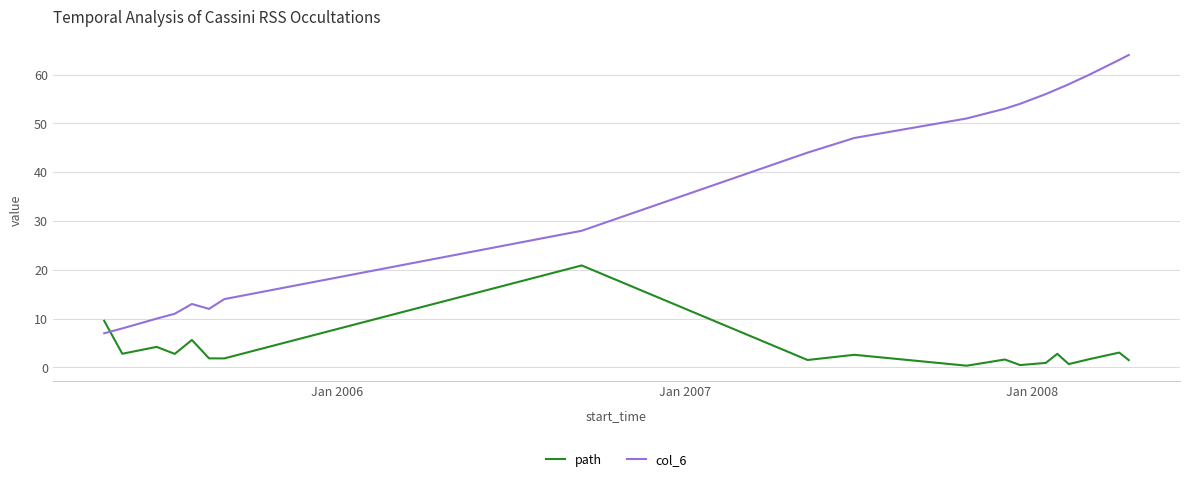

After their last crossing, which series has the higher values: col_6 or path?

col_6